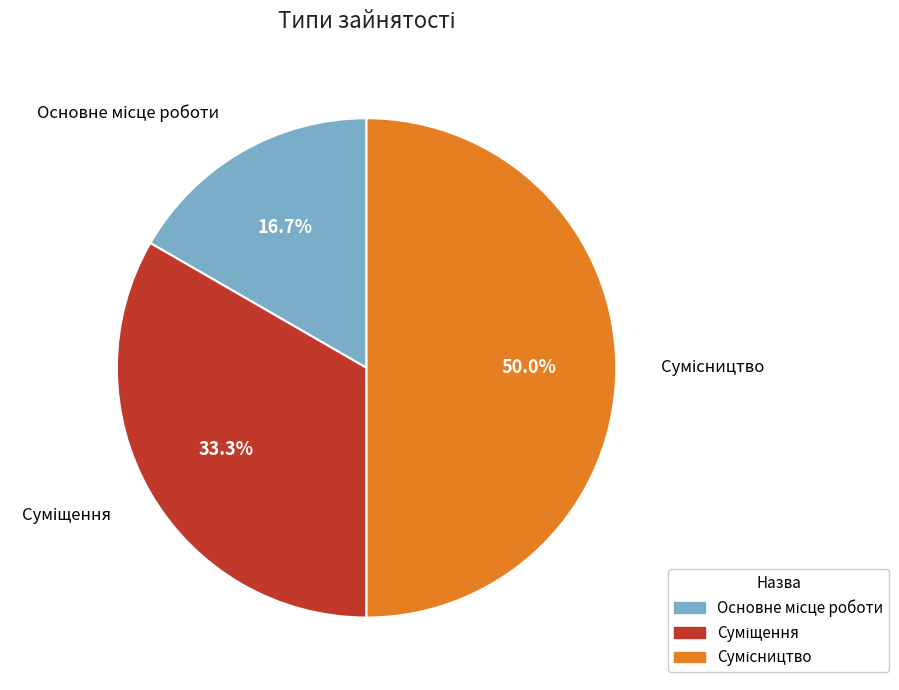

Is there any slice that represents more than half of the pie?

No